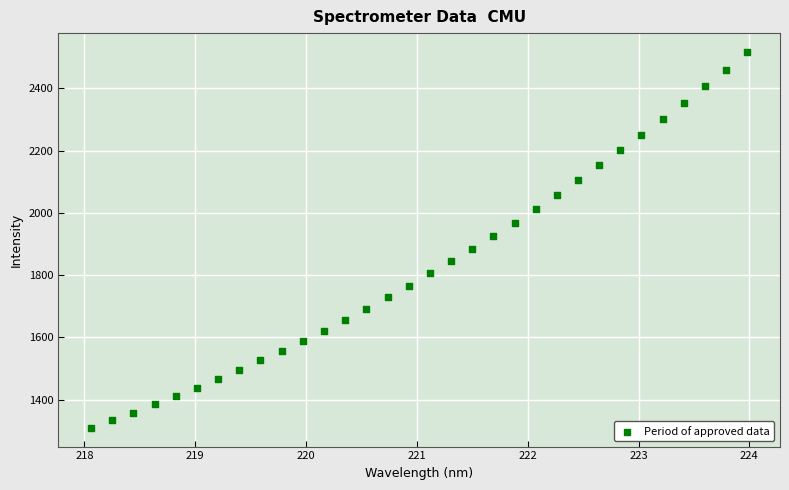

What is the range of X values (max minus min)?

5.9